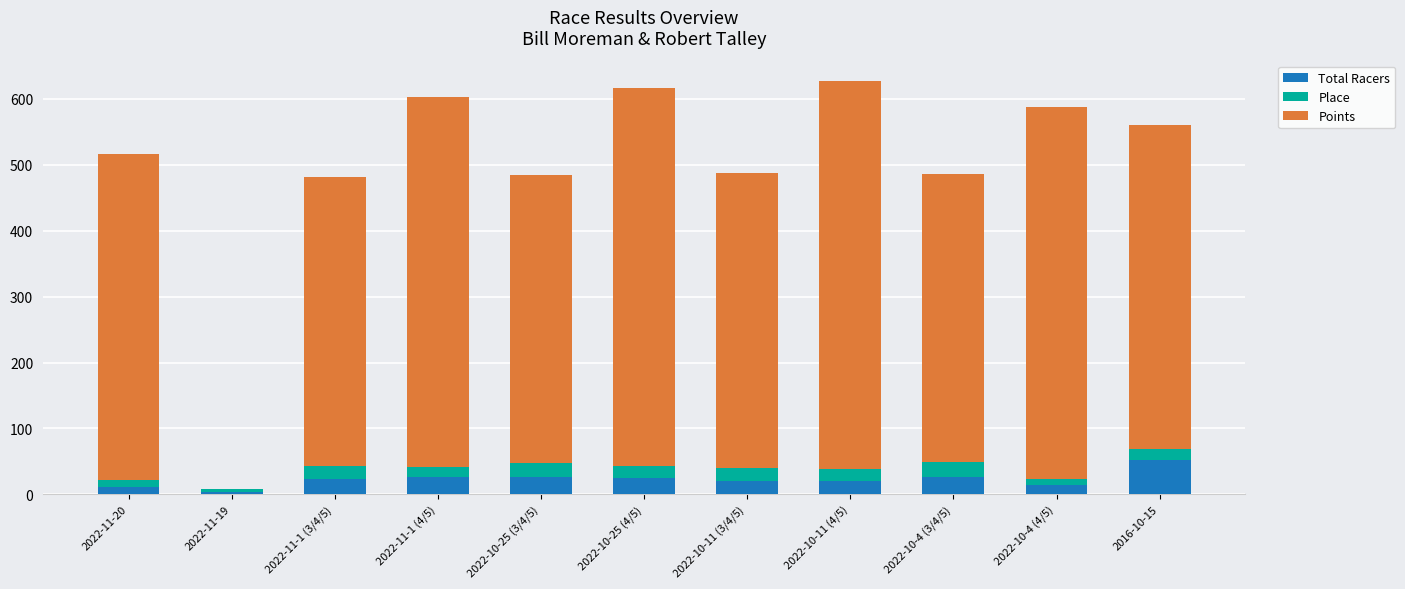

The value of Total Racers at 2016-10-15 is 72.4. True or false?

False